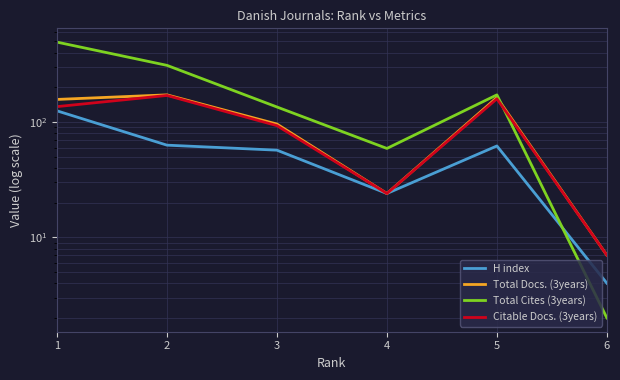

Which series ends up on top after the final intersection of Total Cites (3years) and H index?

H index